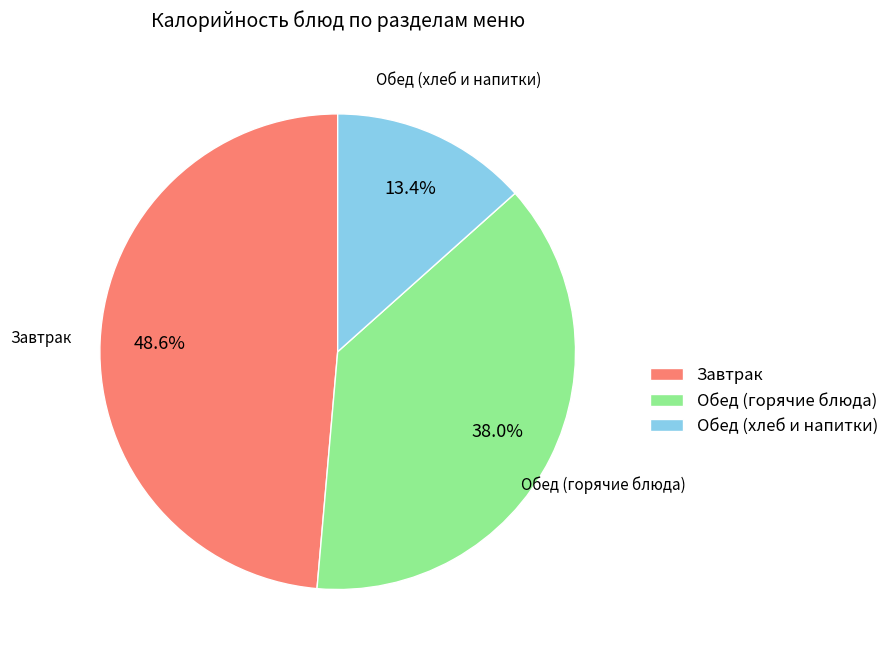

To the nearest percent, what is the average slice percentage?

33%